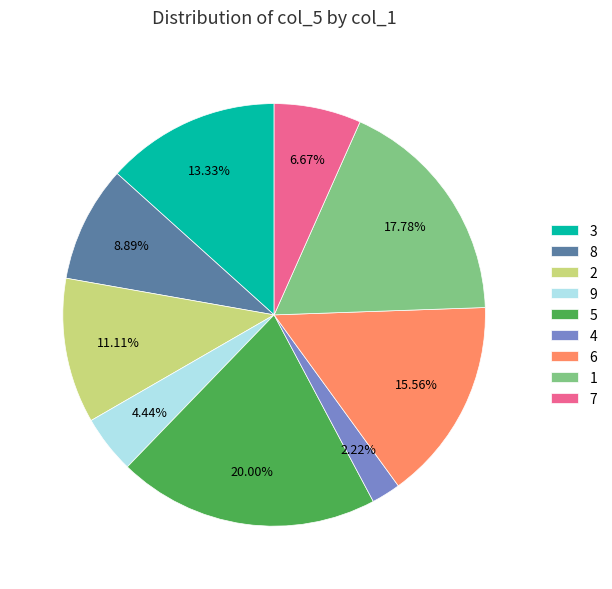

Does 9 represent more than half of the total?

No